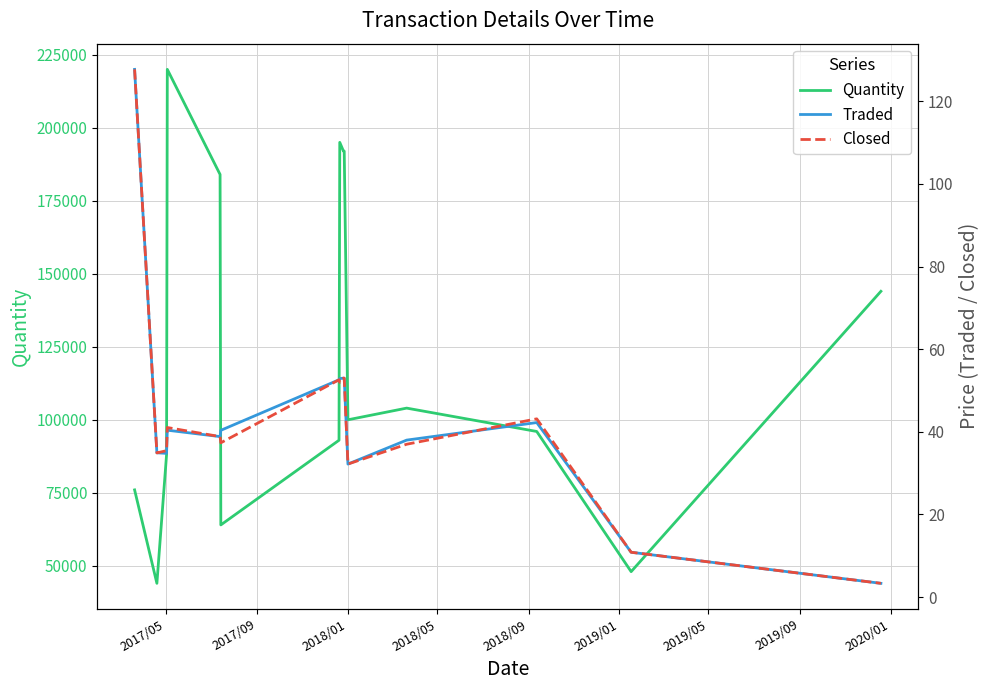

What is the highest value of the Traded series?

127.8